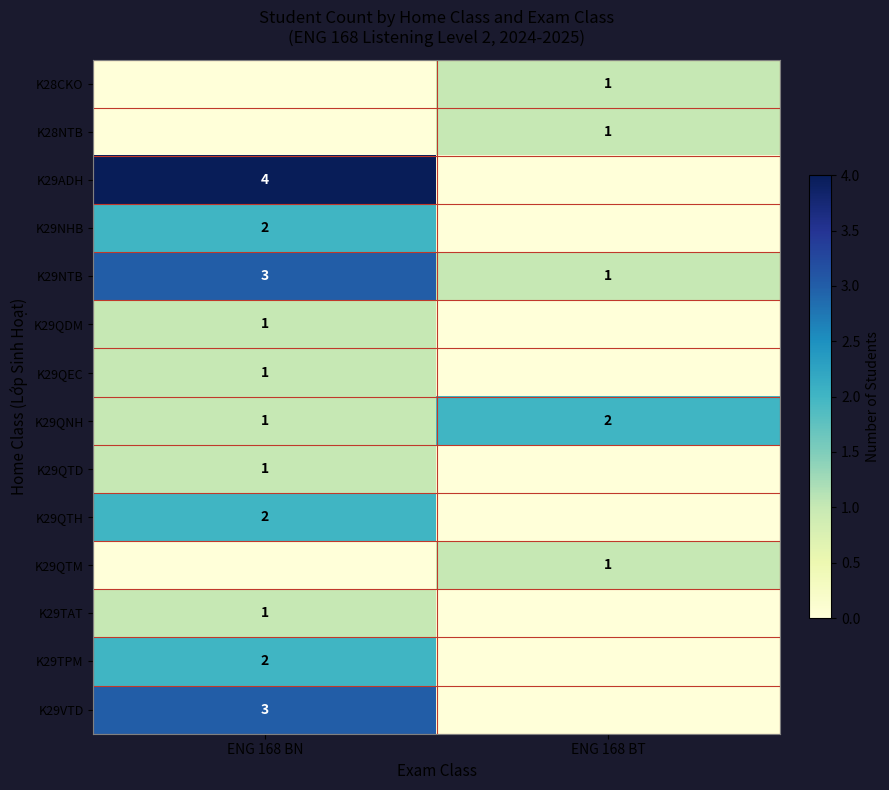

What is the spread (max minus min) of values at ENG 168 BT?

2